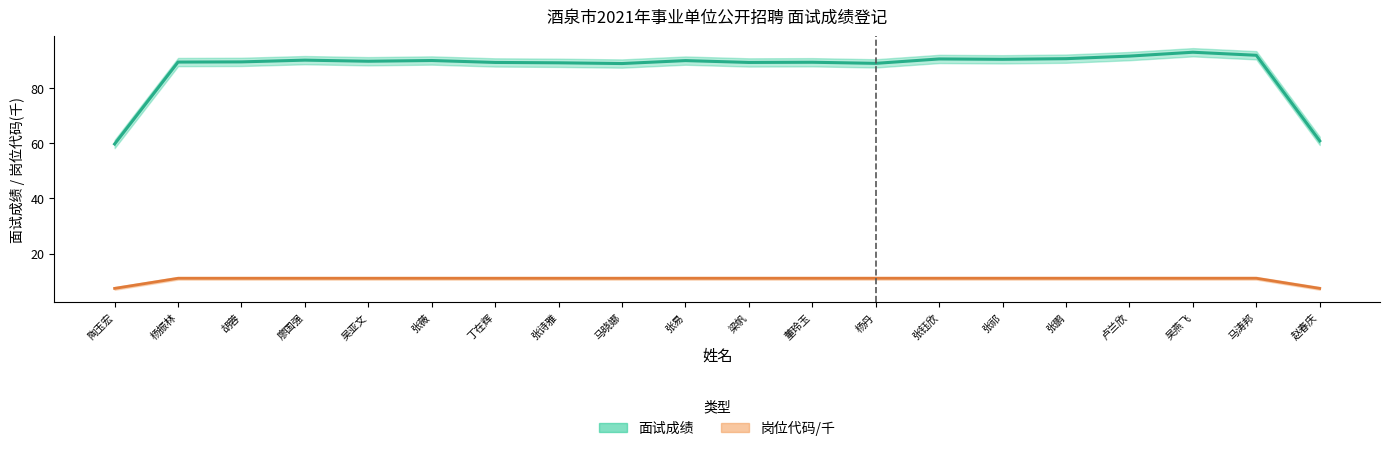

Which category has the lowest value across all series?

陶玉宏